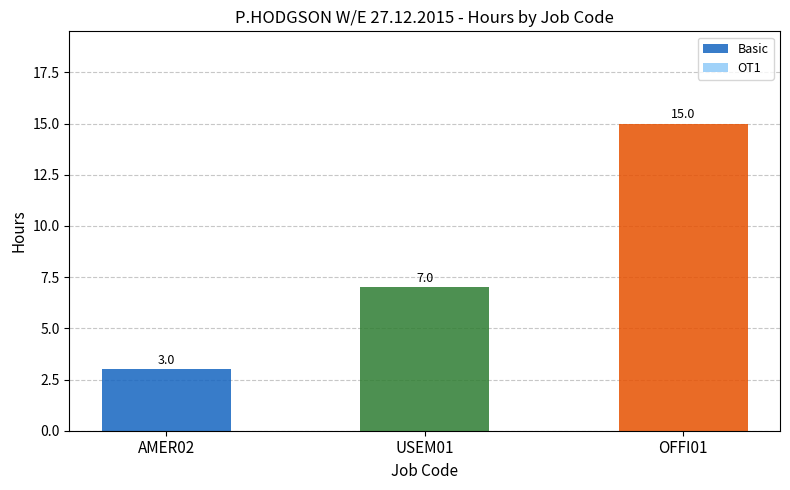

List the labels in order of value, largest first.

OFFI01, USEM01, AMER02